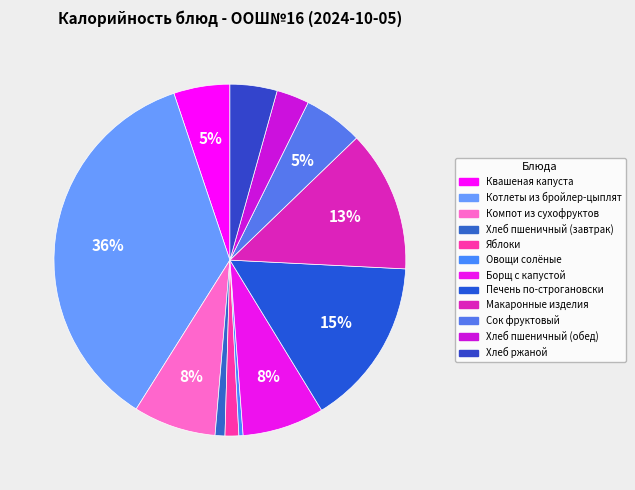

Count the number of slices in the pie.

12